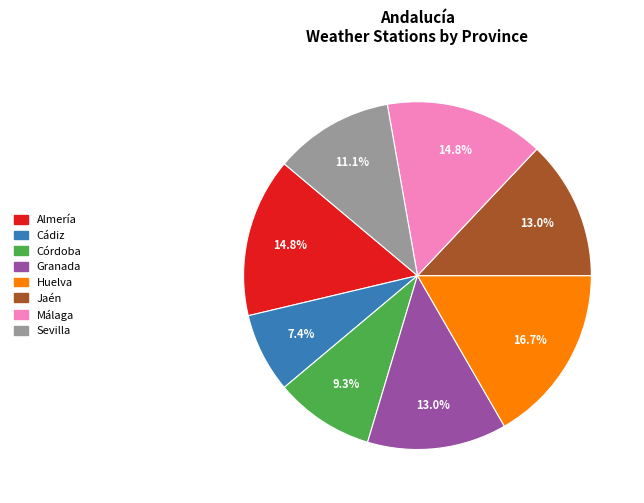

To the nearest percent, what portion does Sevilla represent?

11%